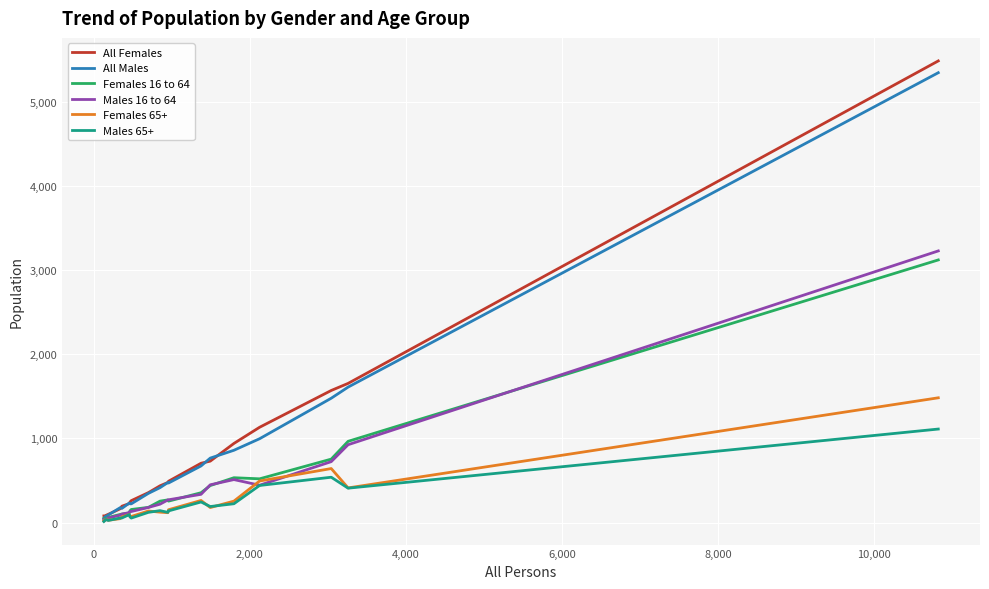

What is the maximum value for All Females?

5482